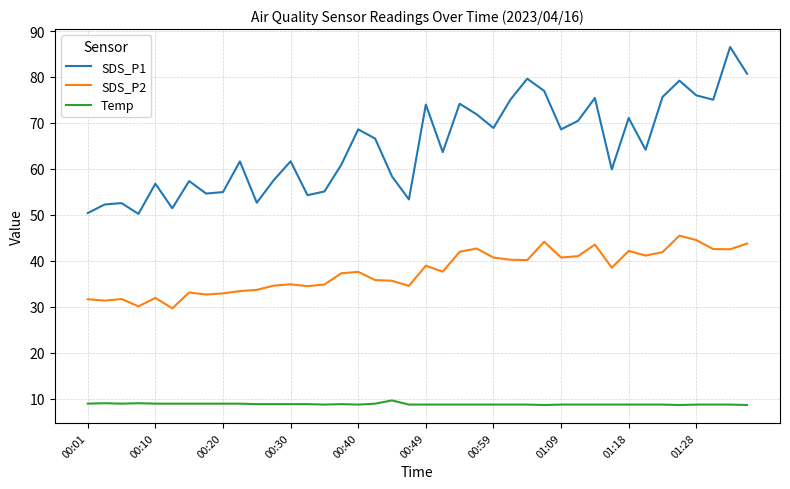

Rank the series by their maximum value, from highest to lowest.

SDS_P1, SDS_P2, Temp